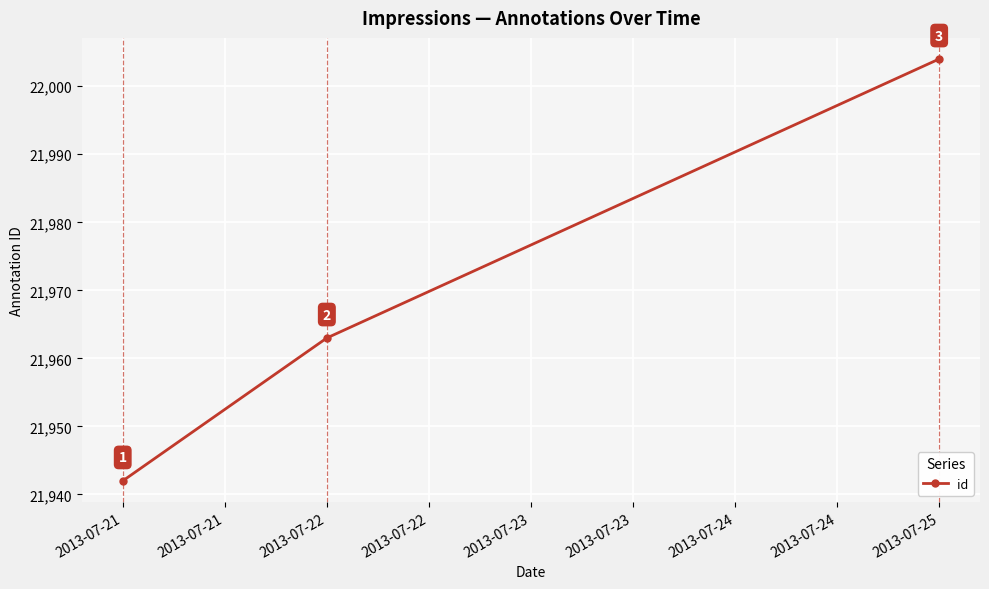

Read the value at 2013-07-22, to the nearest 5.

21965